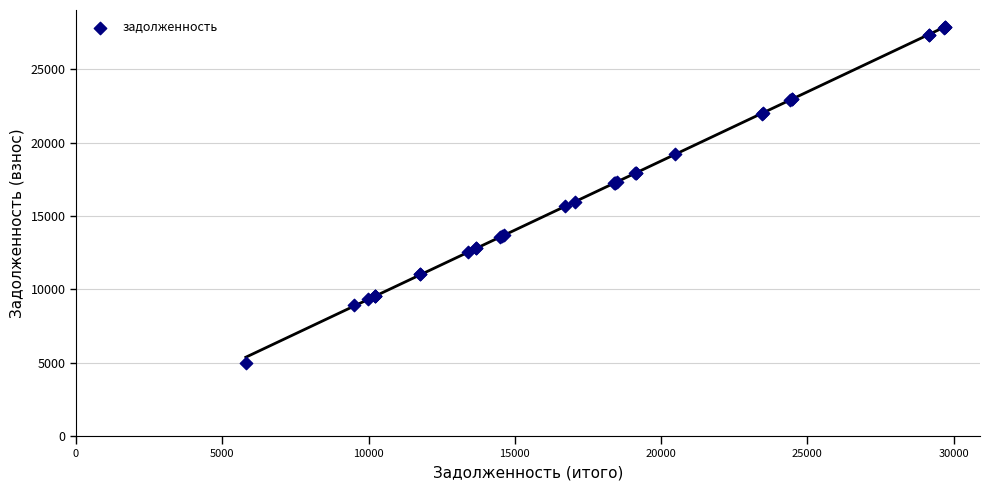

What Y value in the scatter plot is closest to 16421?

15988.2